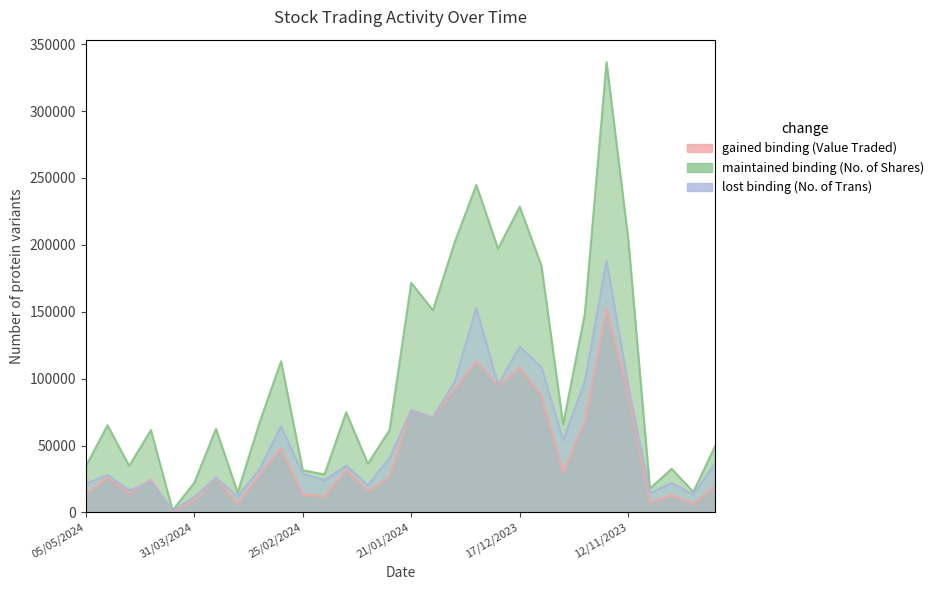

Is the value of No. of Shares at 24/03/2024 greater than the value of No. of Trans at 17/12/2023?

No